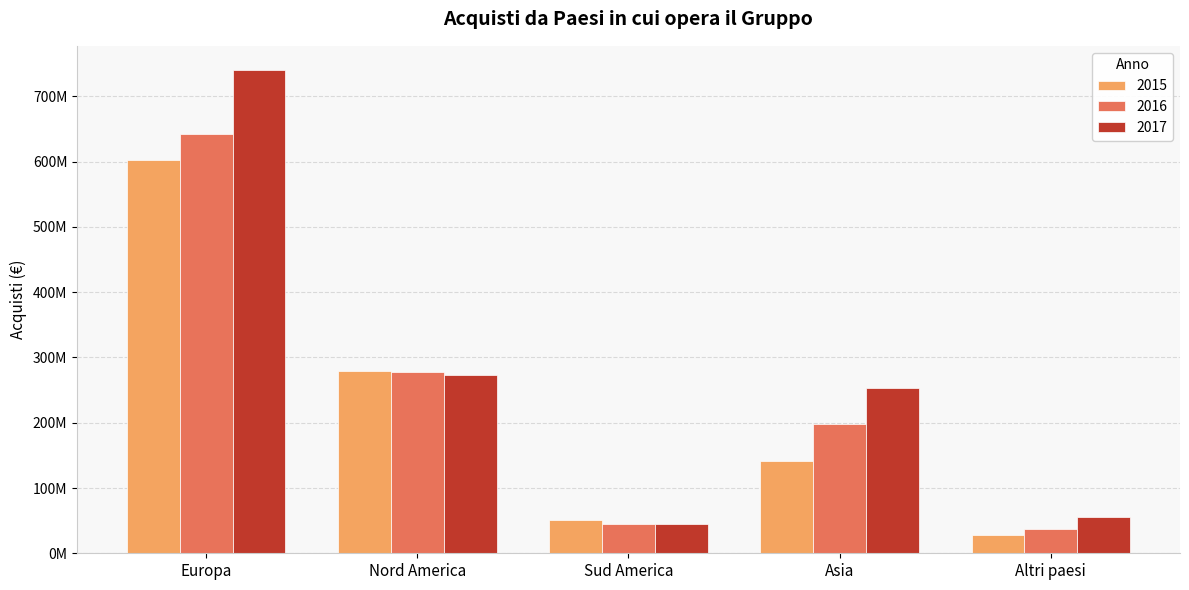

Reading right to left, what are all the values shown in this chart?

2015: 28455729	141325788	50911600	279088442	602824177
2016: 36736438	198512268	44612958	277095486	642149847
2017: 56345245	252842292	44562441	273098844	740410107